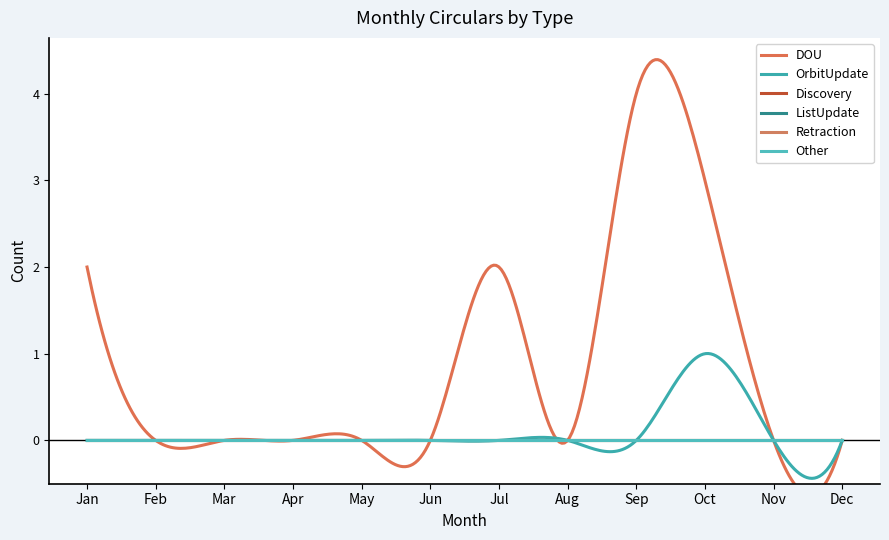

At which category is the sum across all series the highest?

Sep